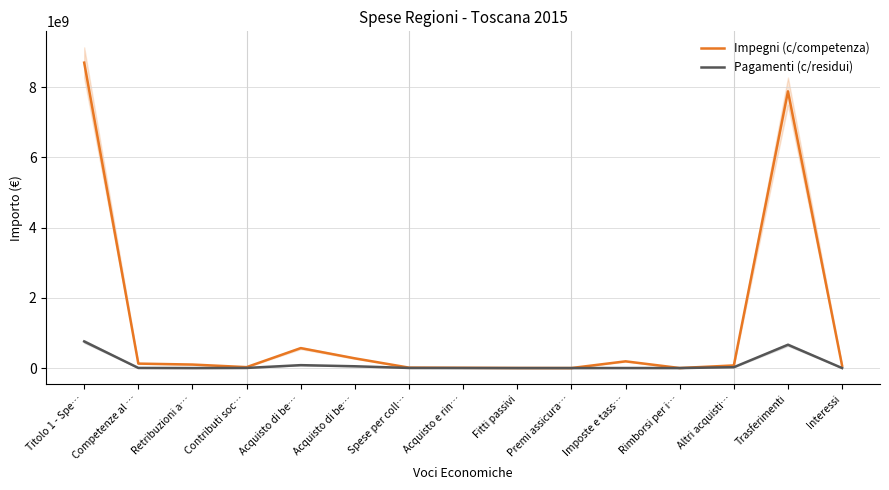

How many interior local peaks does the Pagamenti (c/residui) series have?

3